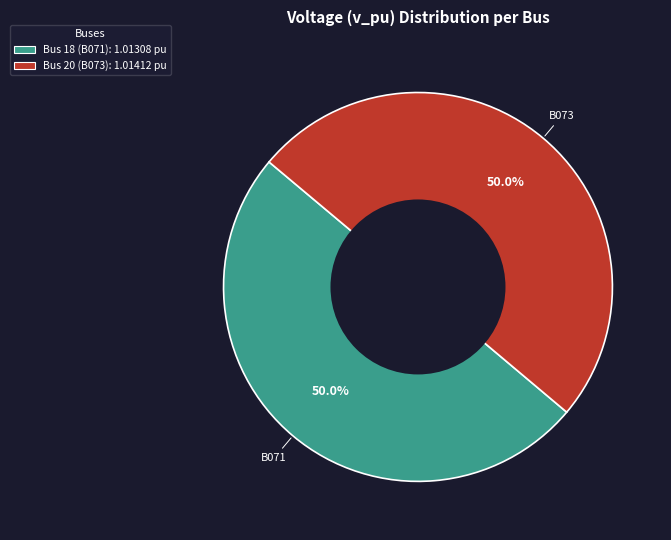

How many slices are in this pie chart?

2